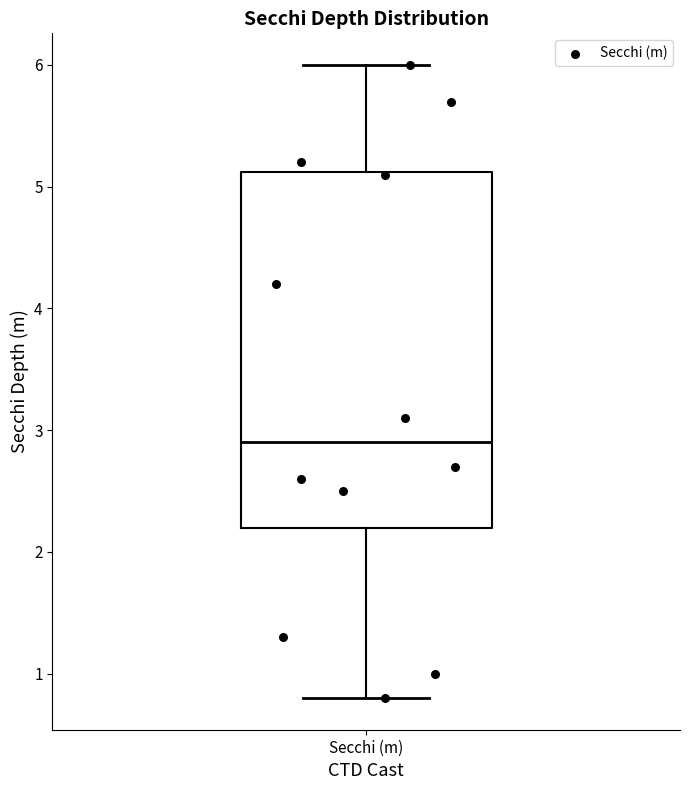

Where is the lower edge of the box for Secchi (m) on the y-axis? The values are not printed on the chart, so give them approximately, as read against the axis.

2.2